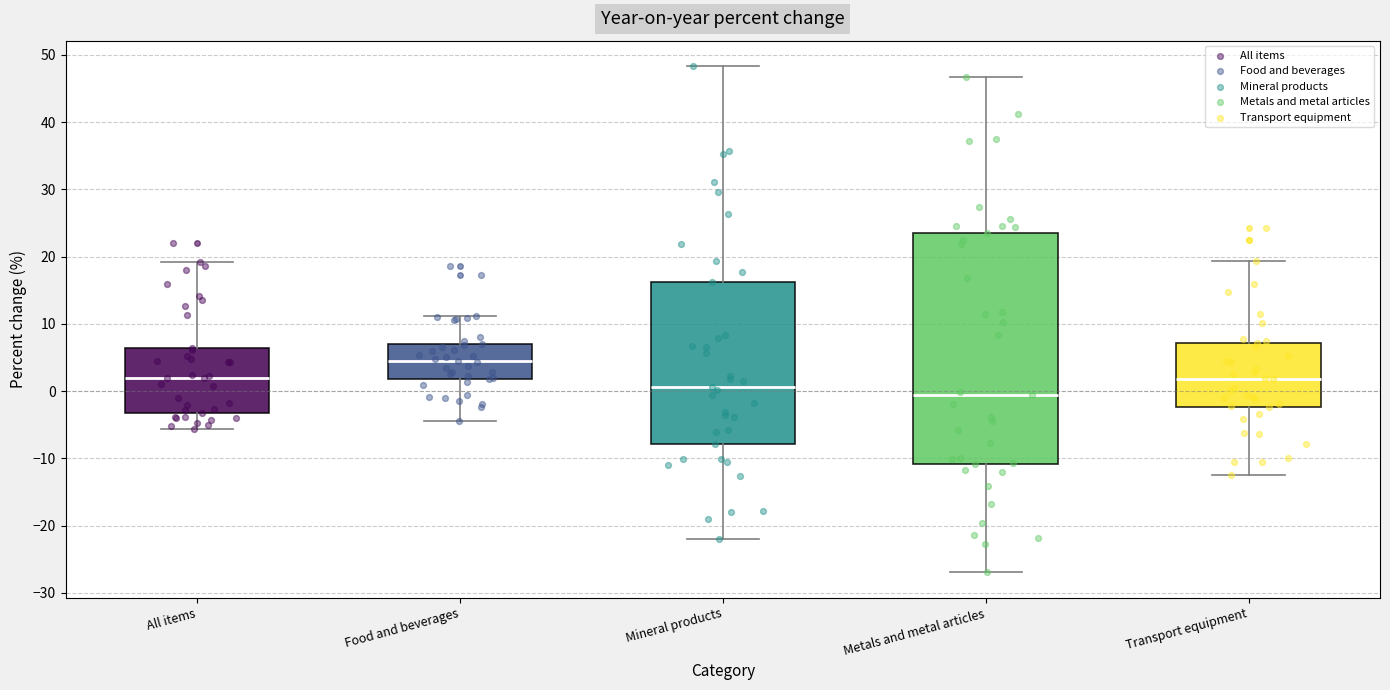

Where is the upper edge of the box for Metals and metal articles on the y-axis? The values are not printed on the chart, so give them approximately, as read against the axis.

24